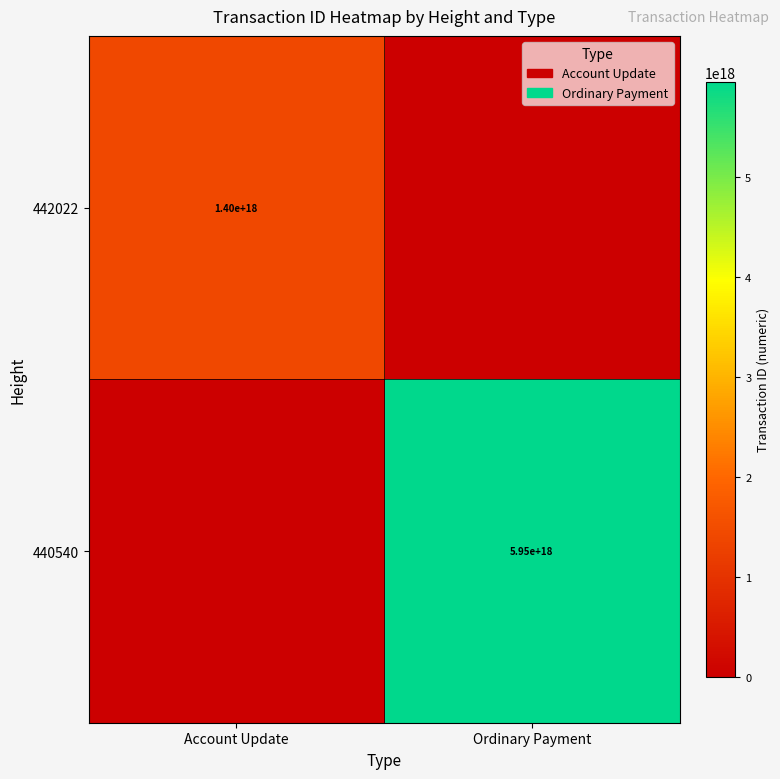

Is the value of 440540 at Ordinary Payment greater than the value of 442022 at Account Update?

Yes